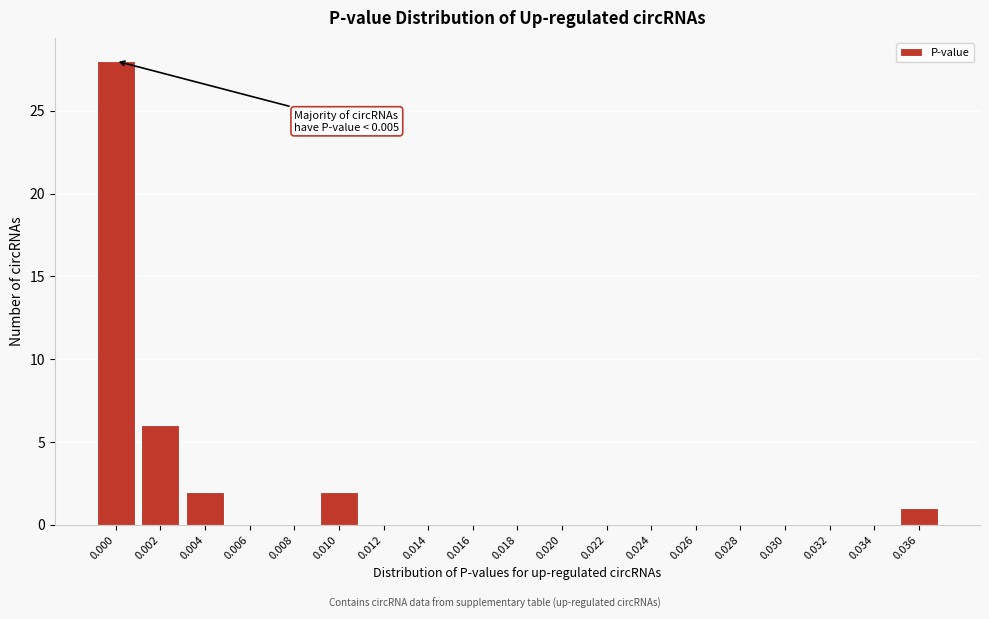

Reading left to right, extract all data points from this chart.

0.000=28	0.002=6	0.004=2	0.006=0	0.008=0	0.010=2	0.012=0	0.014=0	0.016=0	0.018=0	0.020=0	0.022=0	0.024=0	0.026=0	0.028=0	0.030=0	0.032=0	0.034=0	0.036=1